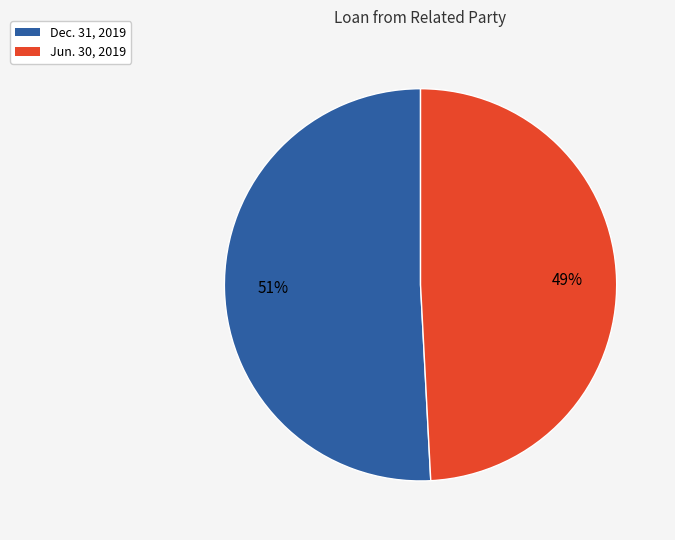

How many slices are in this pie chart?

2